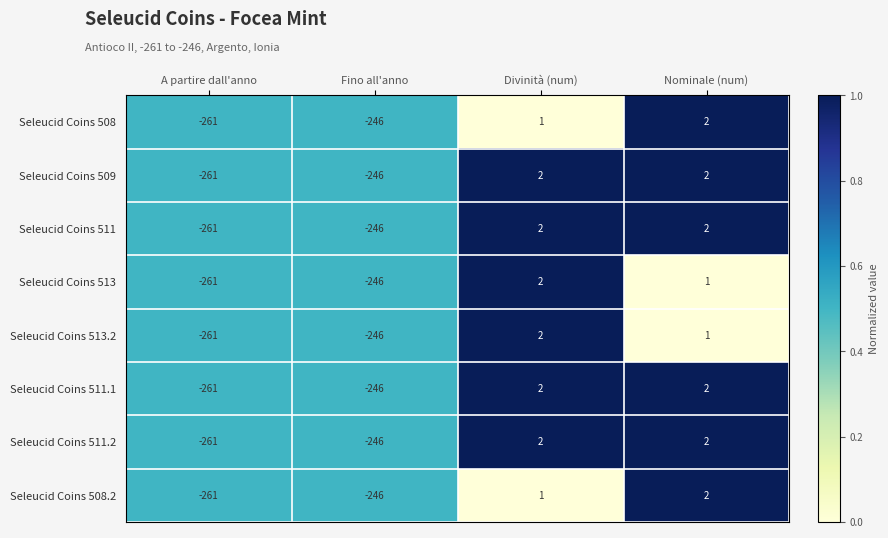

Which category has the lowest value in the Seleucid Coins 513.2 series?

A partire dall'anno